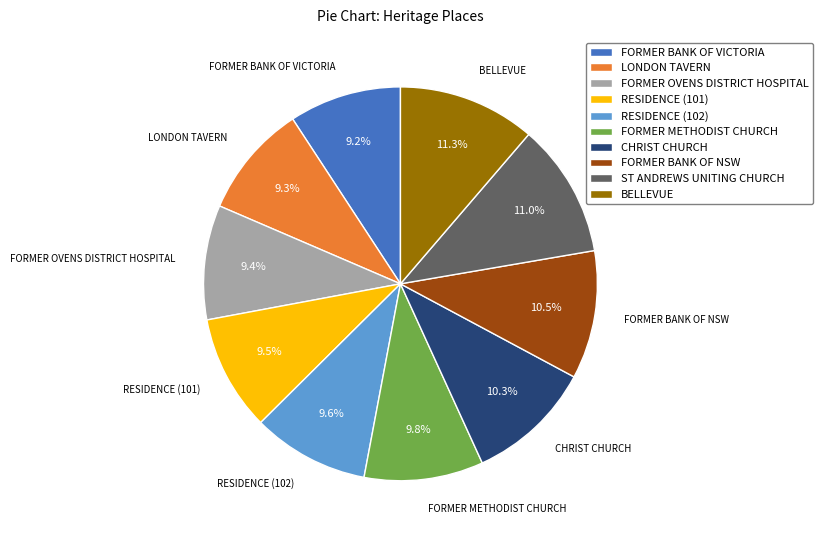

To the nearest percent, what portion does BELLEVUE represent?

11%